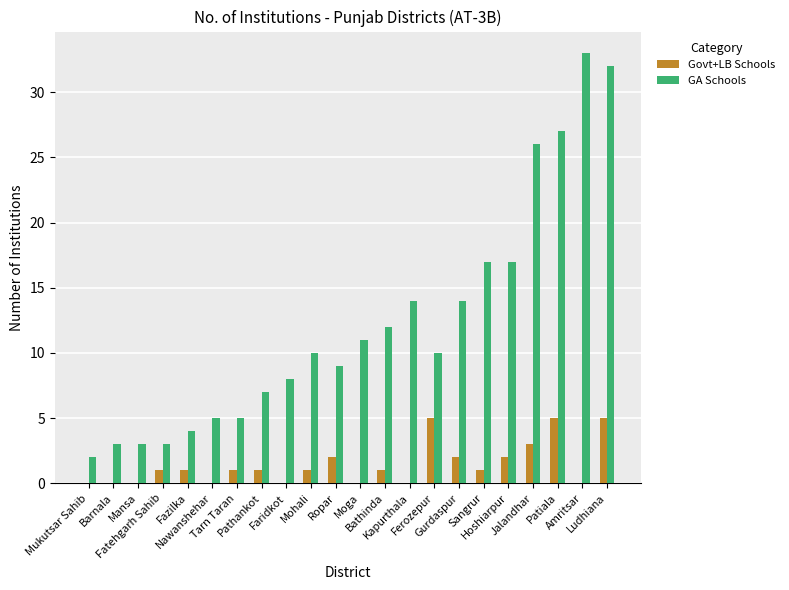

How many categories are shown in the chart?

22